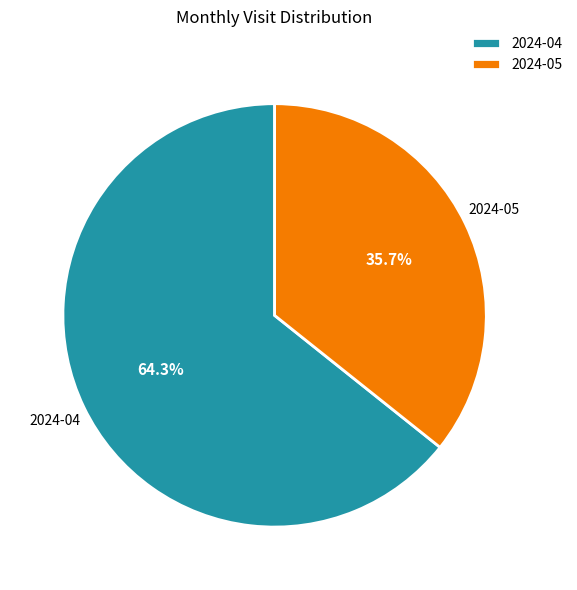

To the nearest percent, what portion does 2024-05 represent?

36%